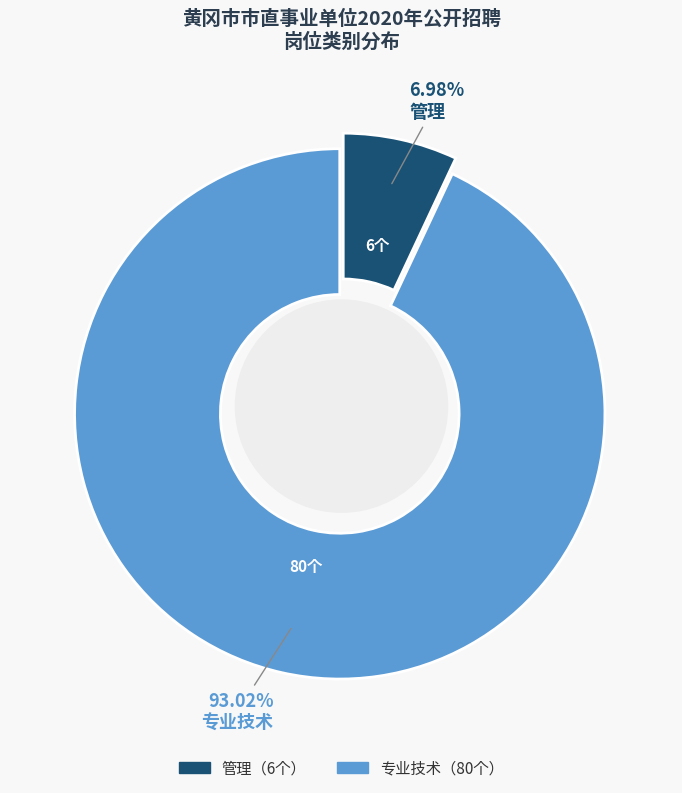

Which has a higher value, 专业技术 or 管理?

专业技术